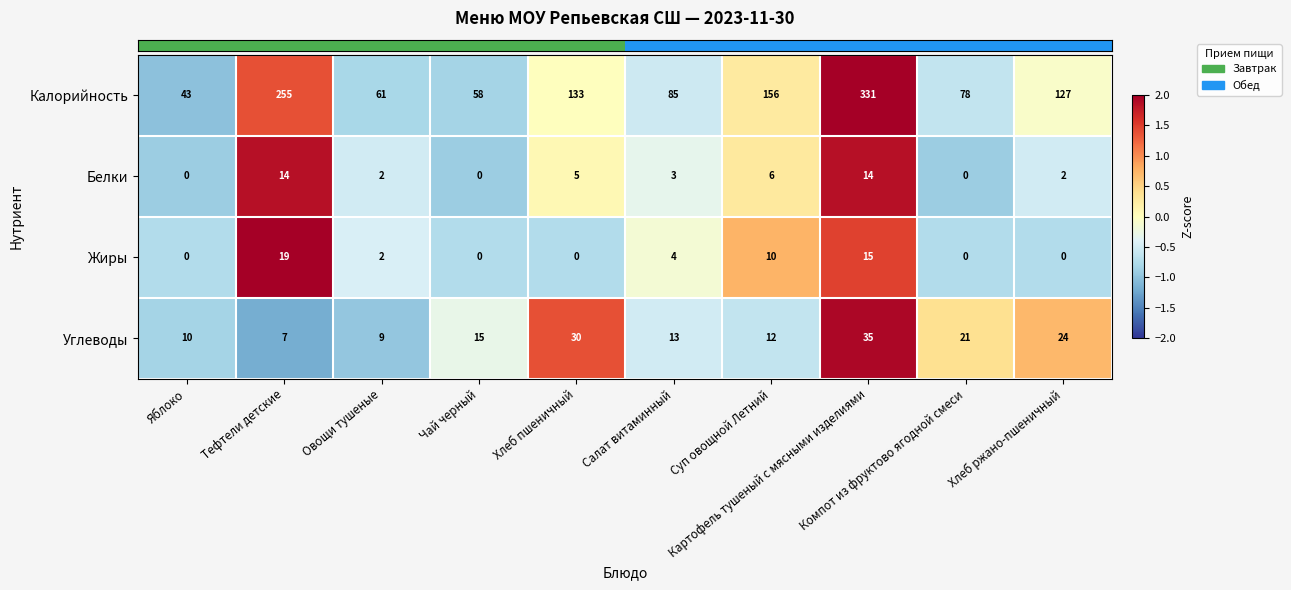

What is the greatest value displayed?

331